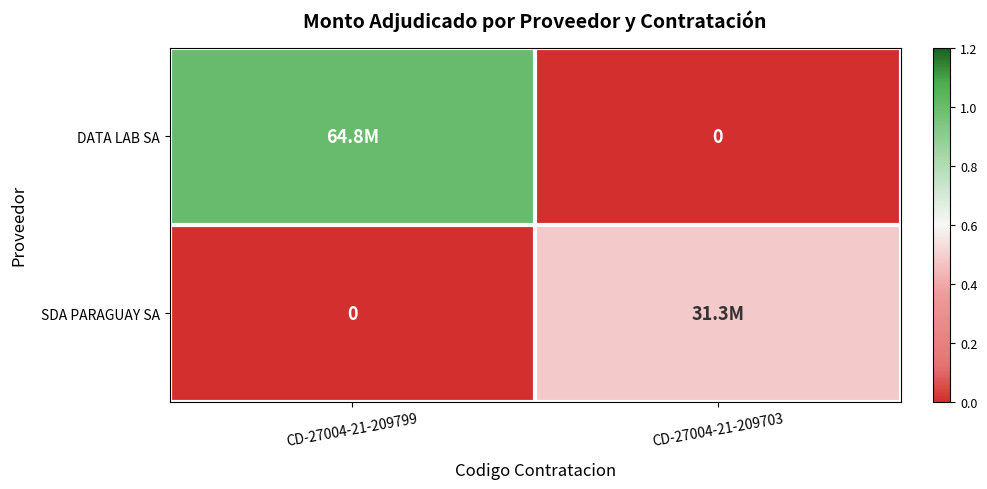

Which has a higher value, CD-27004-21-209703 or CD-27004-21-209799?

CD-27004-21-209799